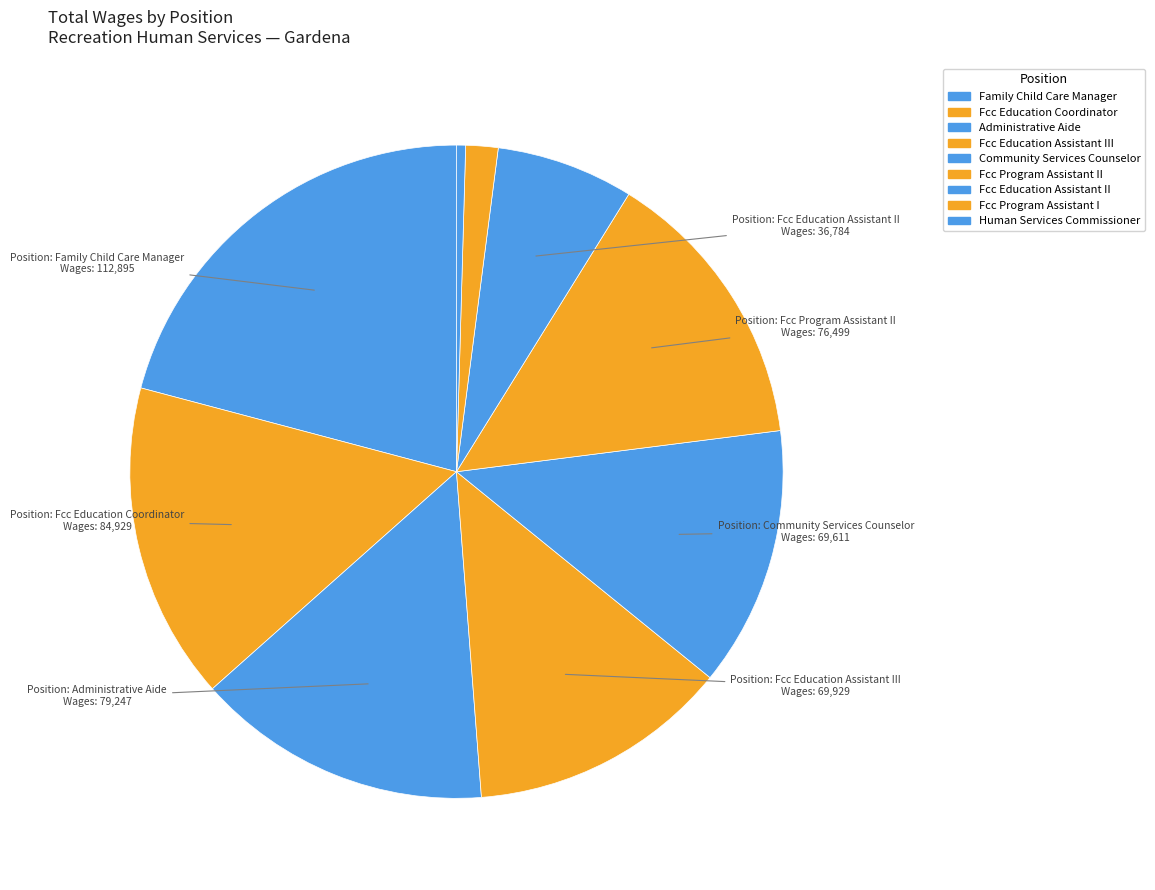

What is the largest slice in the pie chart?

Family Child Care Manager